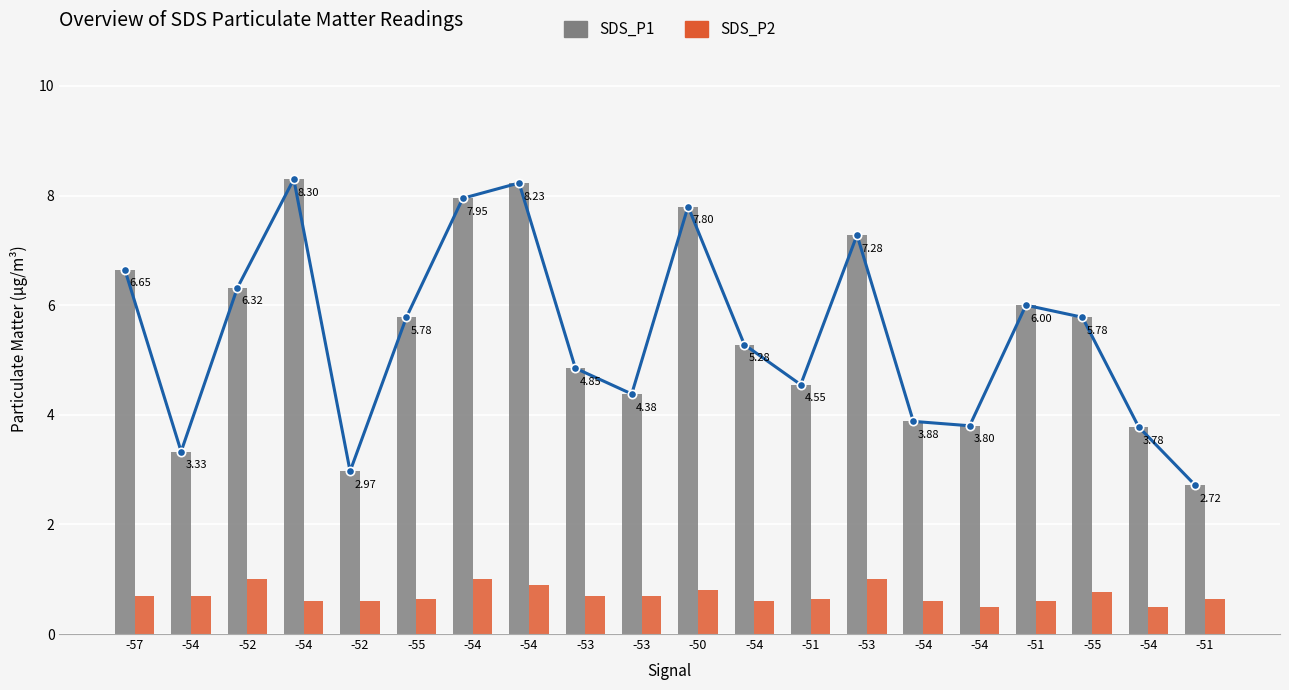

Which series has the largest total across all categories?

SDS_P1